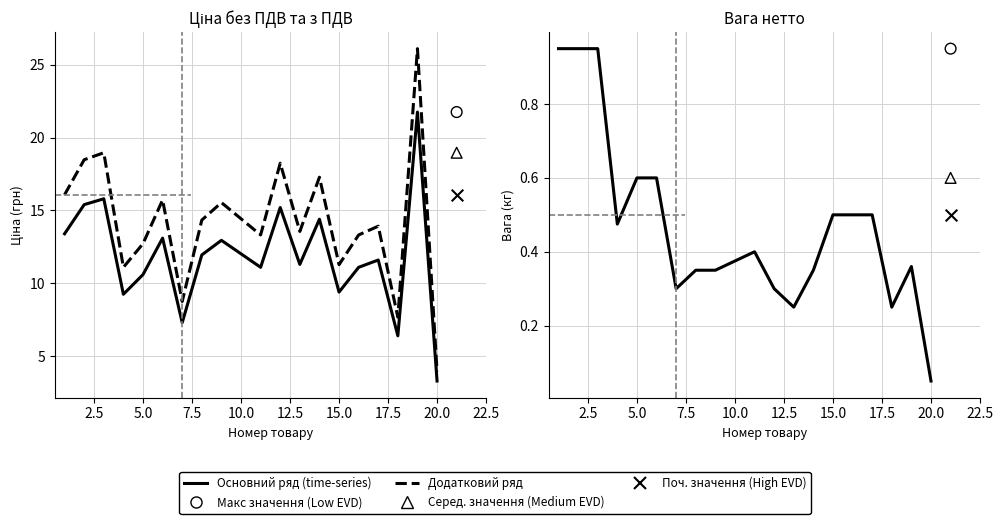

Which series has the largest total across all categories?

Ціна з ПДВ